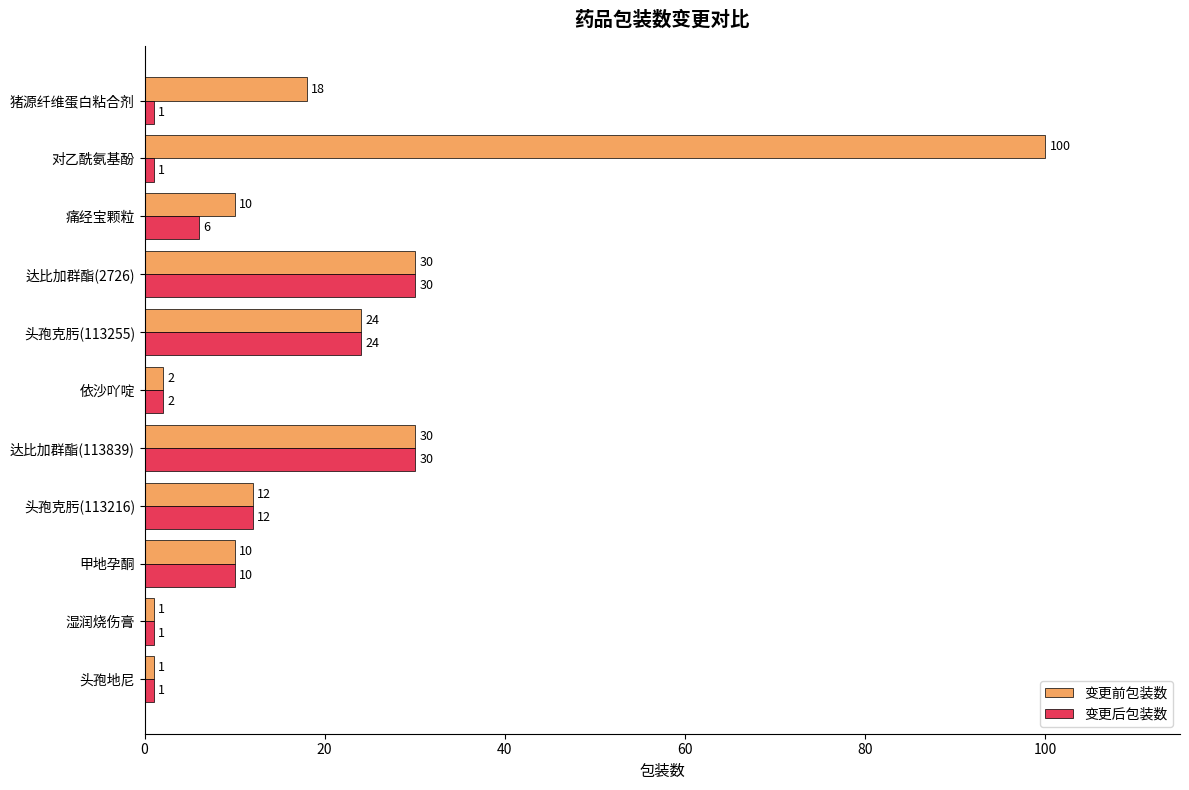

True or false: 变更后包装数 has a value of 6 at 痛经宝颗粒.

True